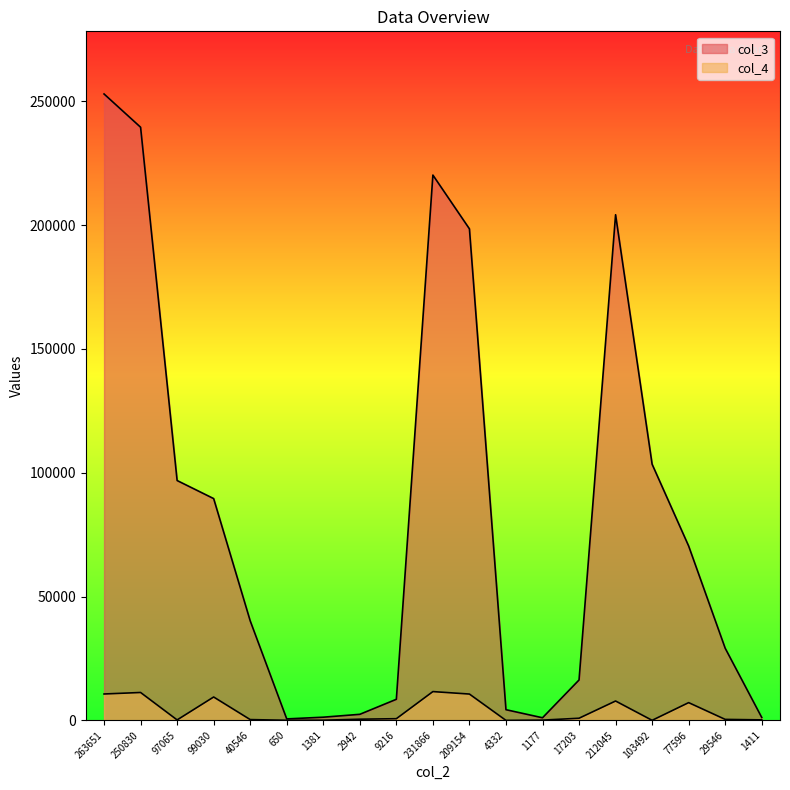

Is it true that col_4 equals 33 at 103492?

True